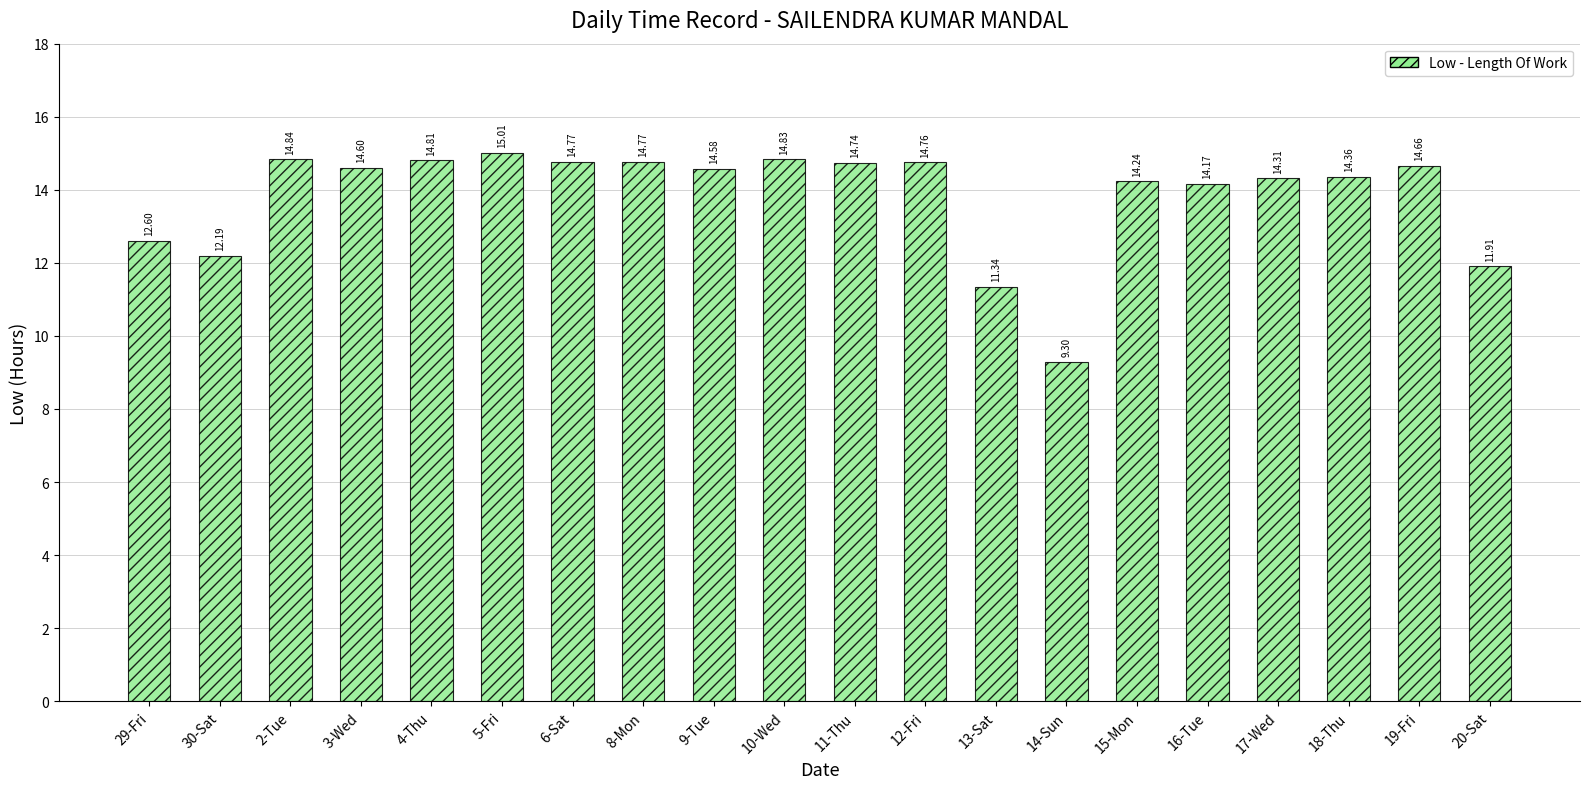

What is the ratio of the value at 29-Fri to the value at 15-Mon?

0.9